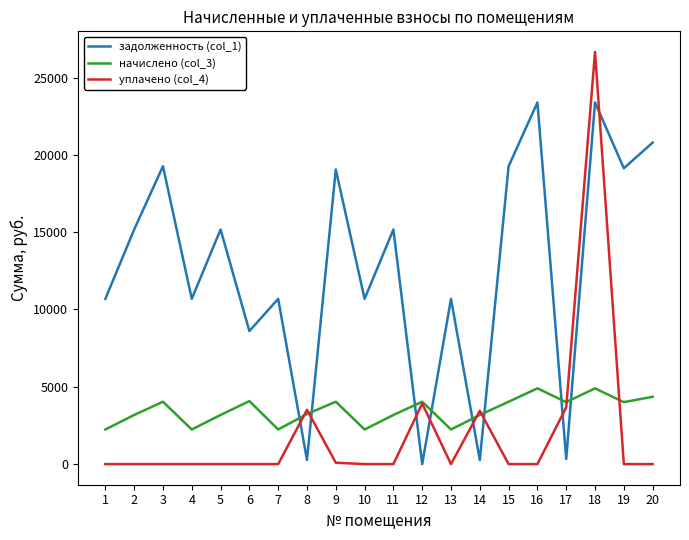

Which series has the largest range (max minus min)?

уплачено (col_4)